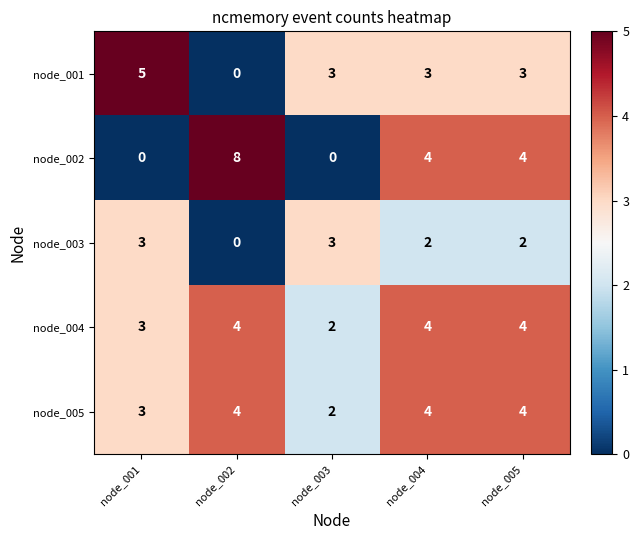

Reading left to right, what are all the values shown in this chart?

node_001: 5	0	3	3	3
node_002: 0	8	0	4	4
node_003: 3	0	3	2	2
node_004: 3	4	2	4	4
node_005: 3	4	2	4	4